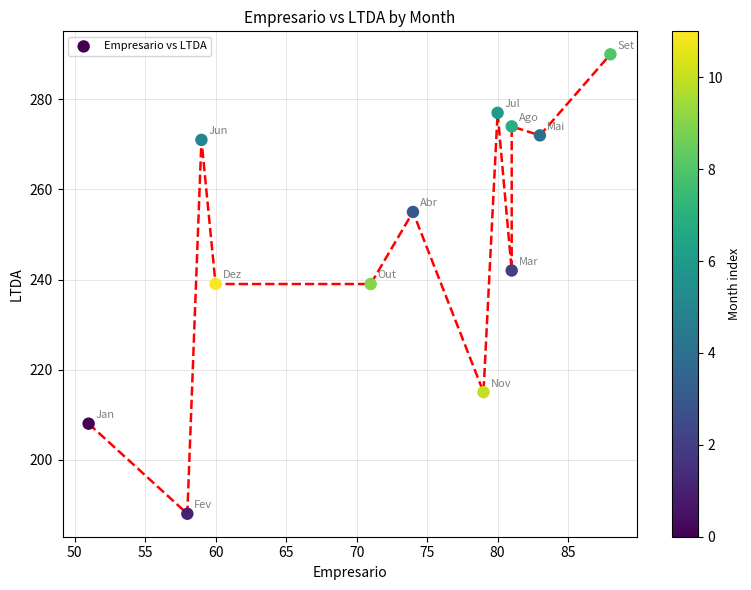

What is the range of X values (max minus min)?

37